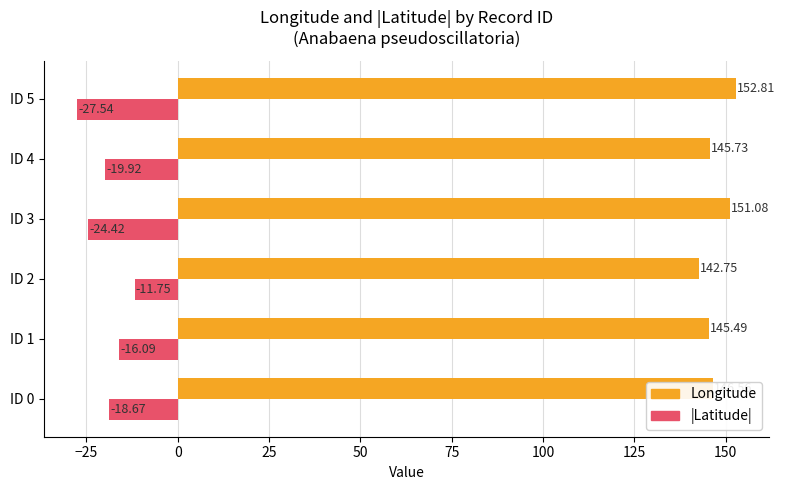

At which label is Longitude closest to 147?

ID 0